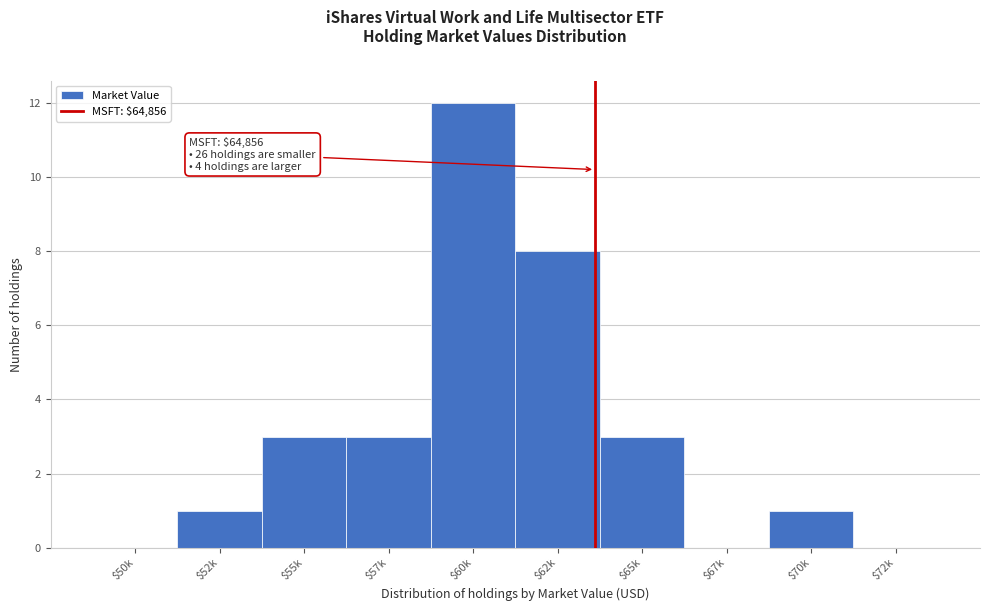

At which category does the chart reach its peak across all series?

$60k